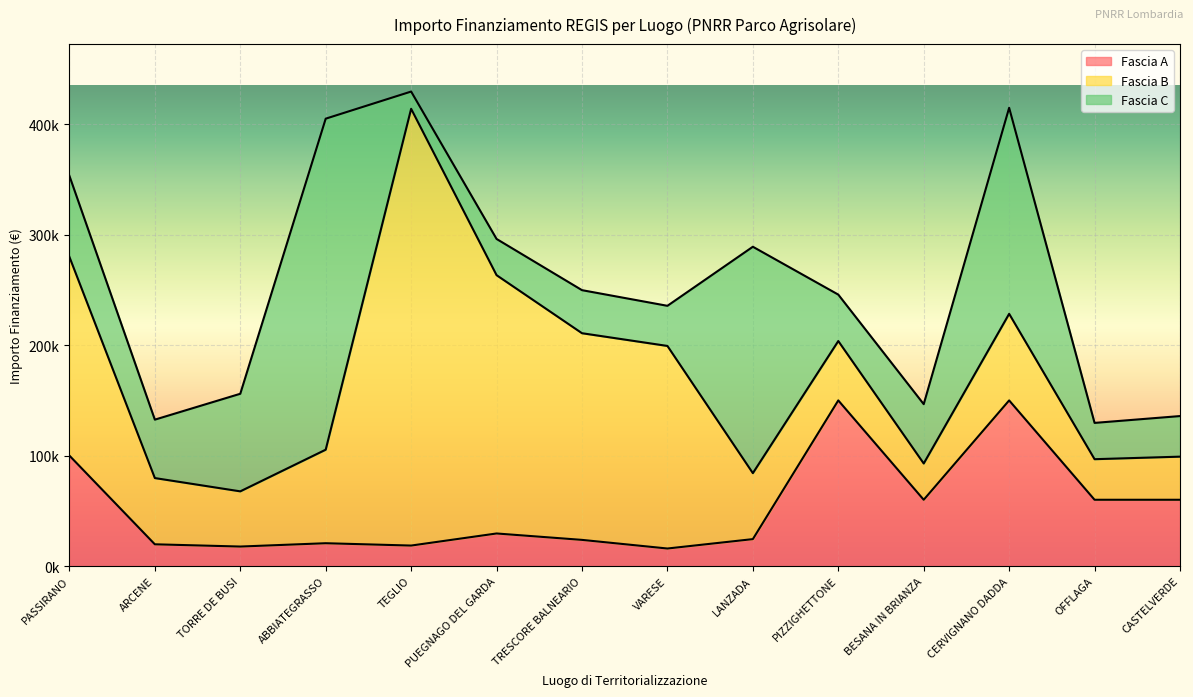

Is it true that Fascia A equals 12752.0 at TEGLIO?

False